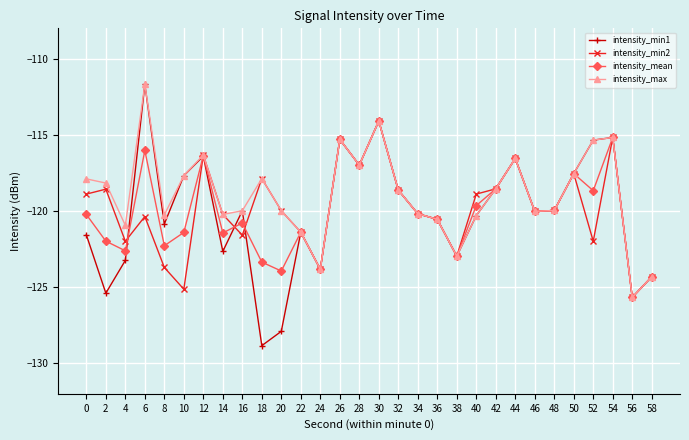

Which series has the largest total across all categories?

intensity_max